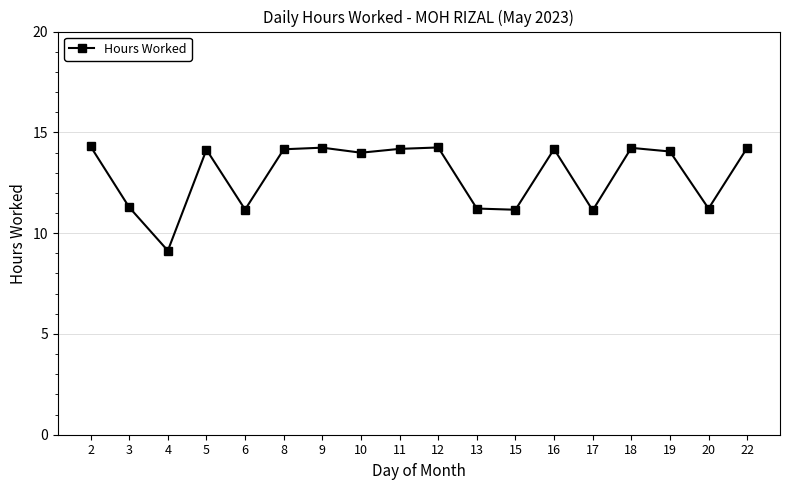

Read the value at 10.

14.0